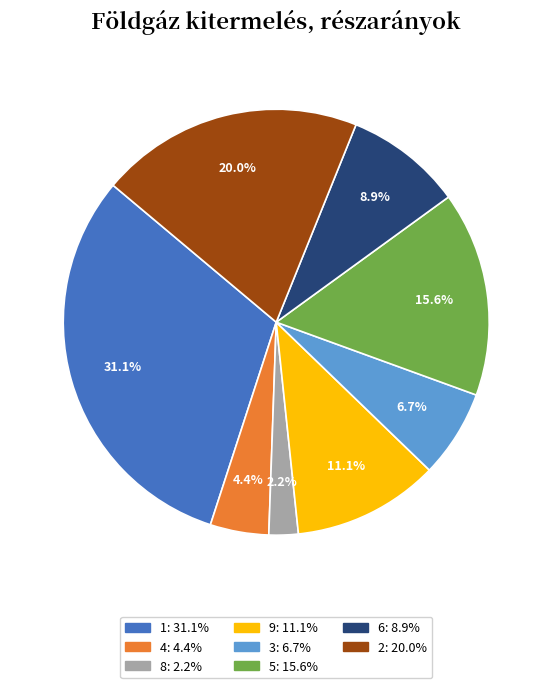

Is there any slice that represents more than half of the pie?

No